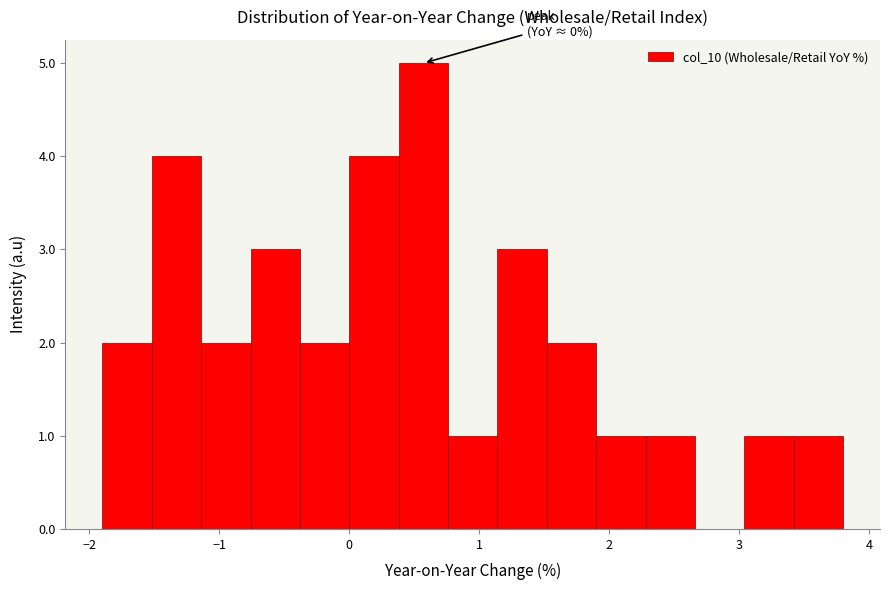

Read against the x-axis, roughly where is the centre of the tallest bar?

0.6